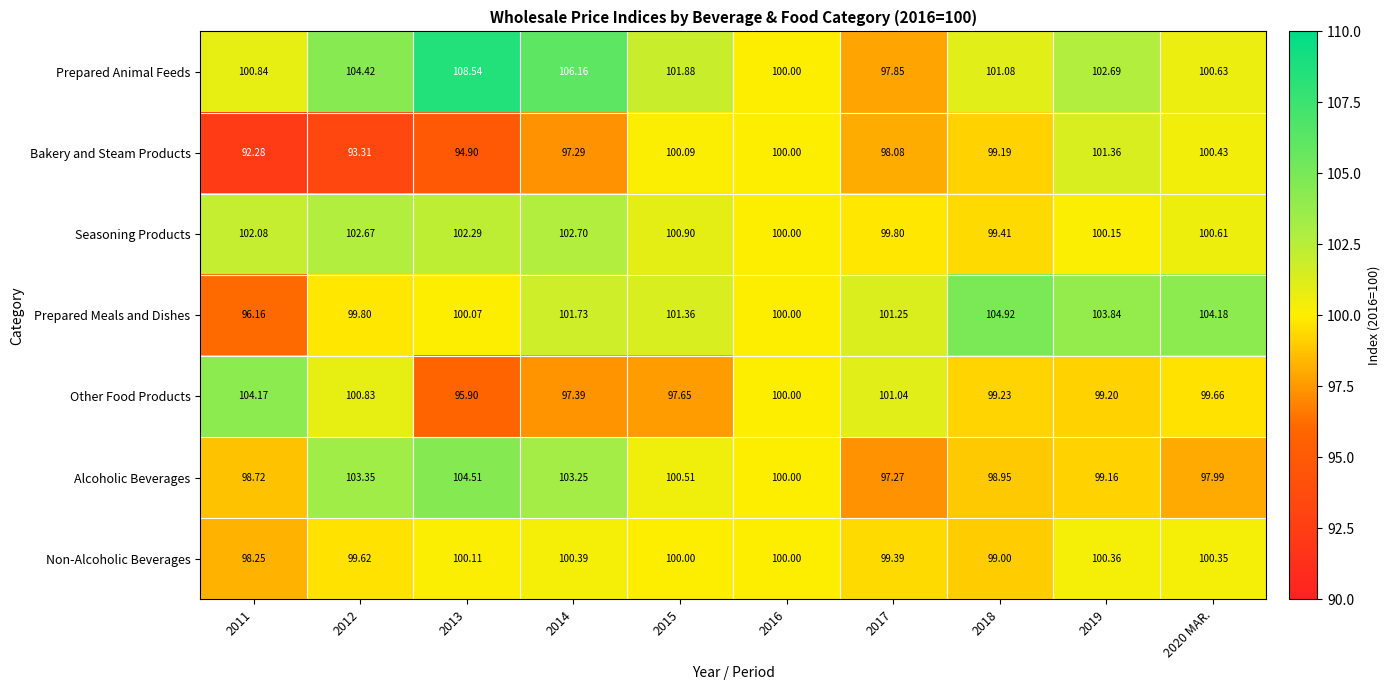

Which series changed the most between 2011 and 2016?

Bakery and Steam Products